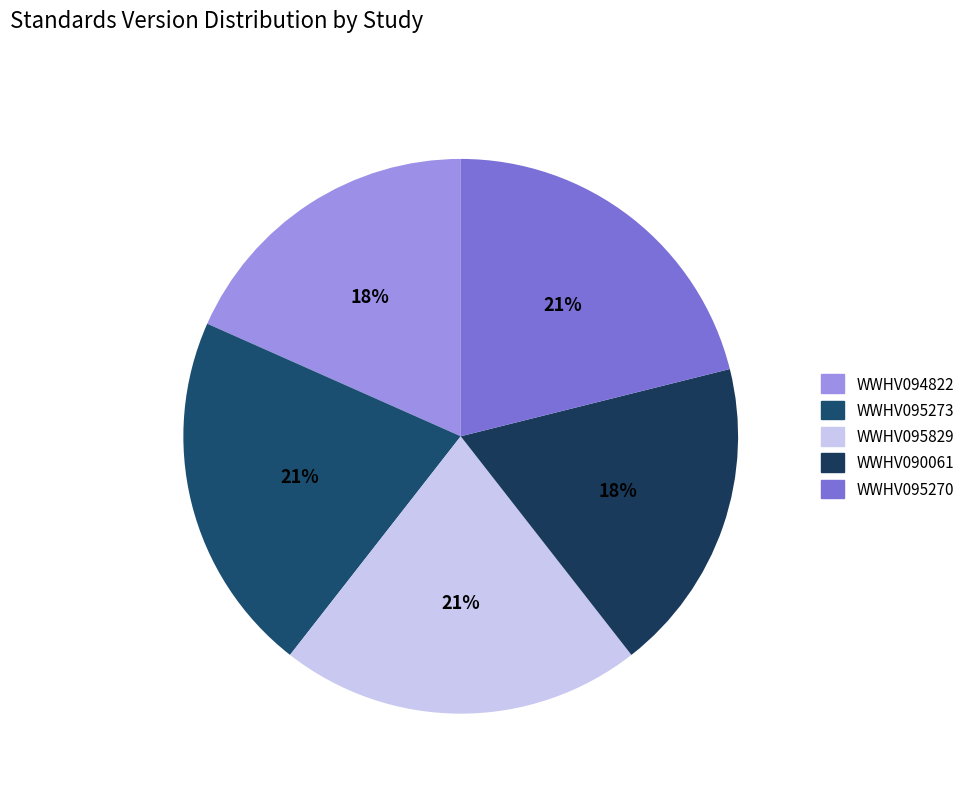

Does WWHV094822 represent more than half of the total?

No